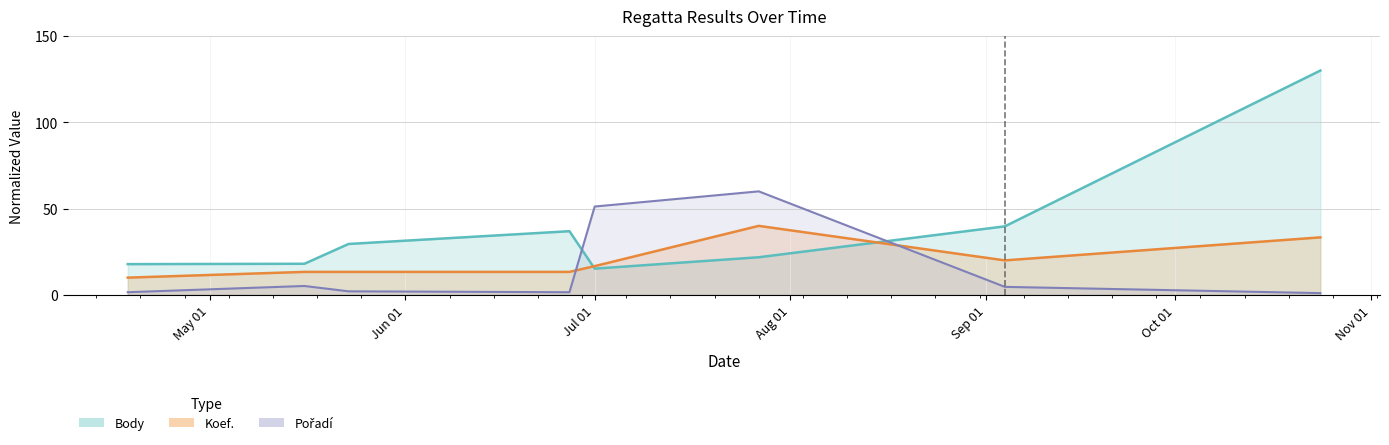

Rank the series by their maximum value, from lowest to highest.

Koef., Pořadí, Body